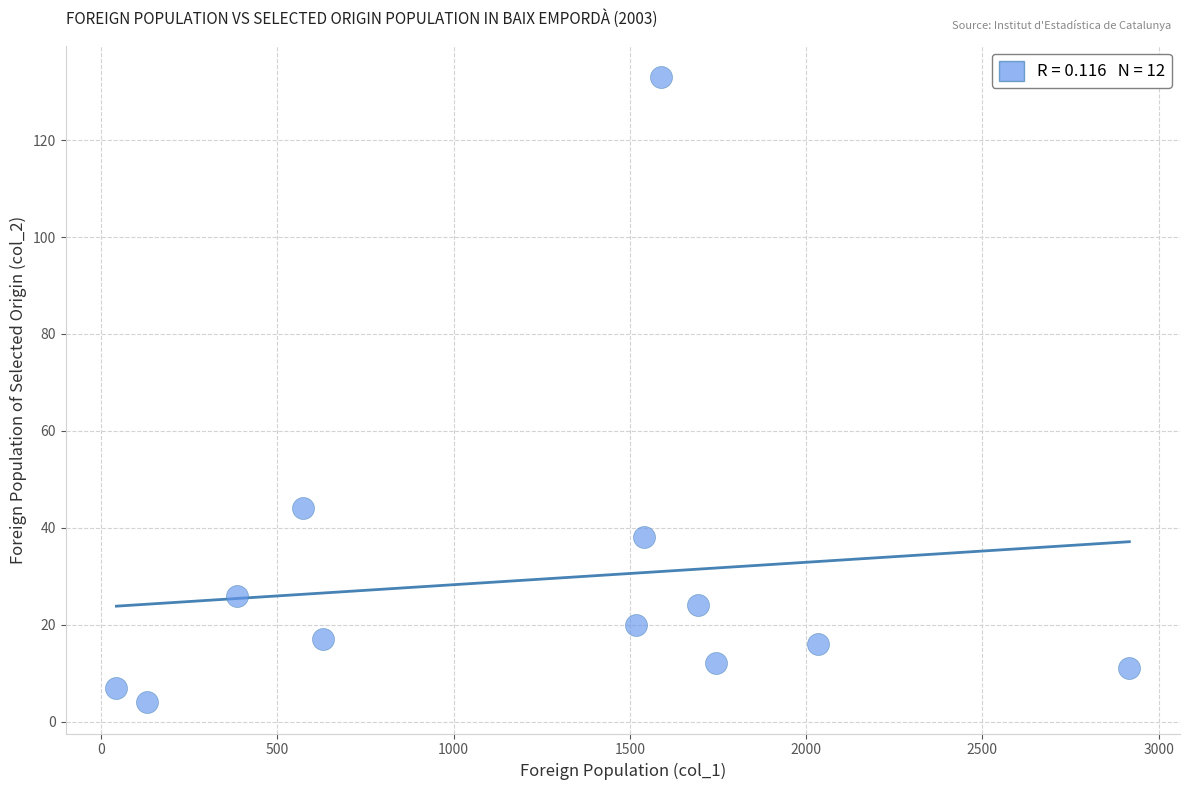

What Y value in the scatter plot is closest to 68?

44